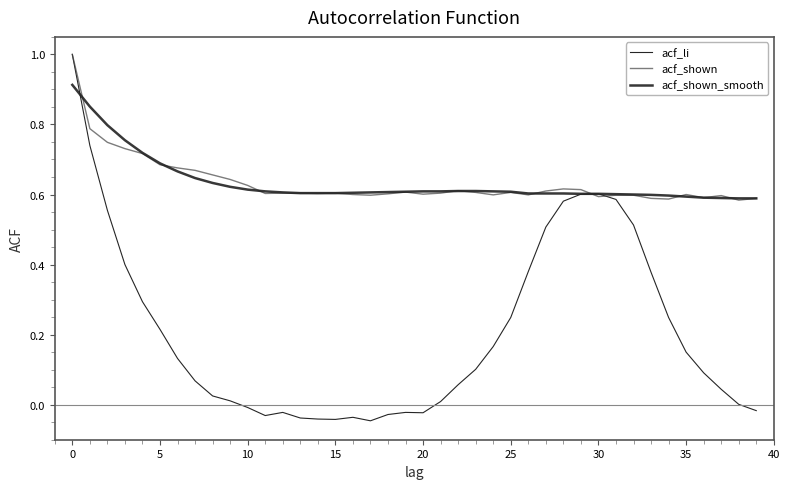

What is the maximum value shown in the chart?

1.0